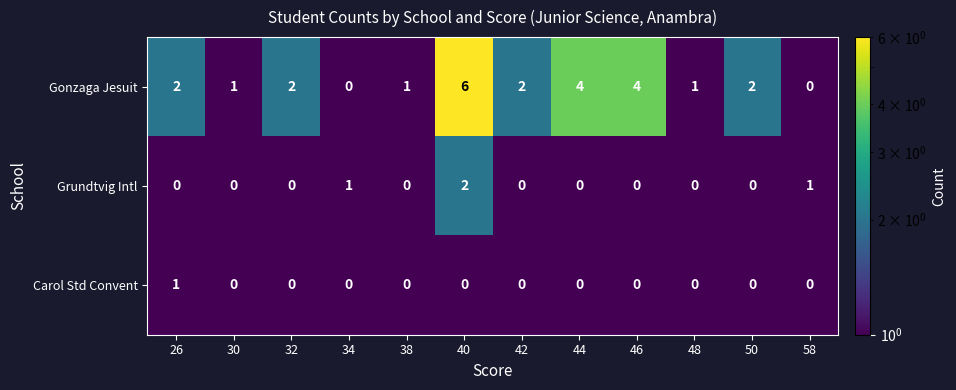

What is the greatest value displayed?

6